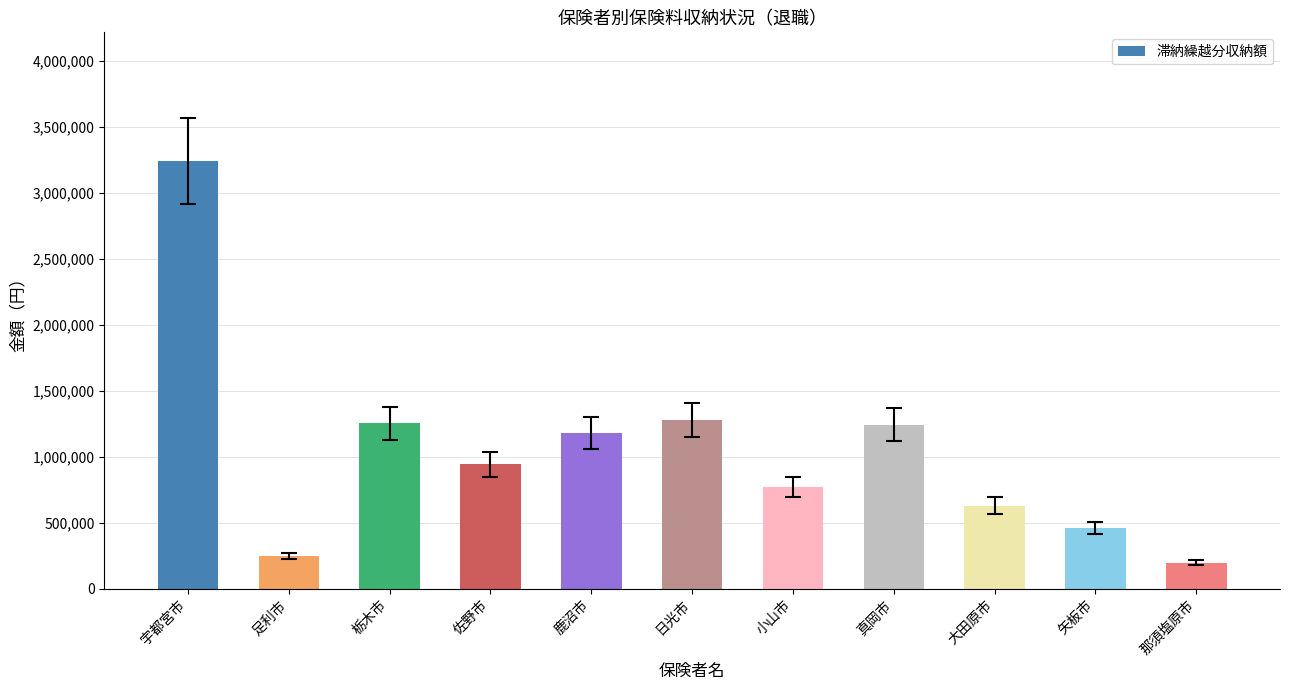

The value at 矢板市 is 460054. True or false?

True